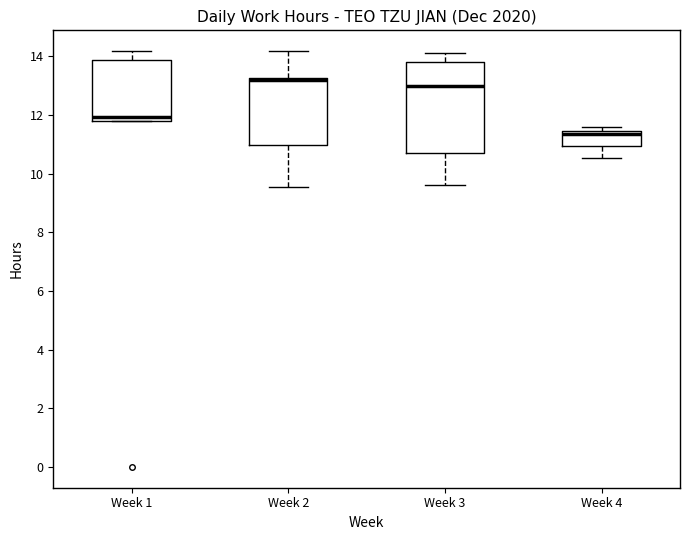

Which box is the tallest, from its lower edge to its upper edge?

Week 3